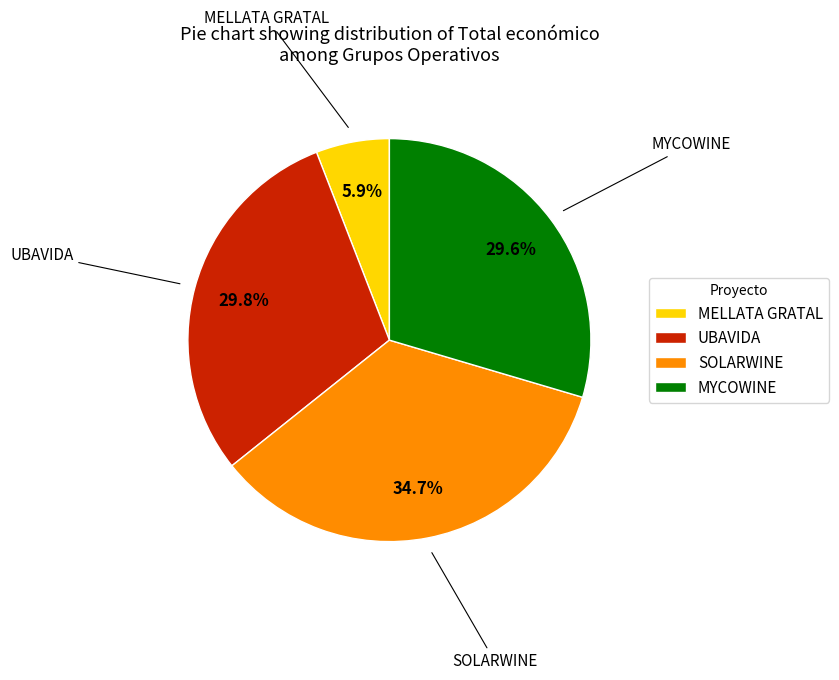

Which has a higher value, SOLARWINE or MYCOWINE?

SOLARWINE